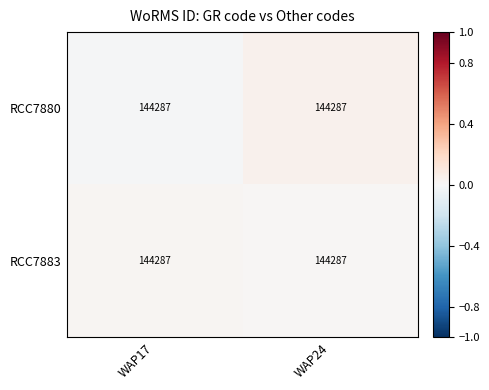

Where is RCC7880 nearest to the value 0?

WAP17